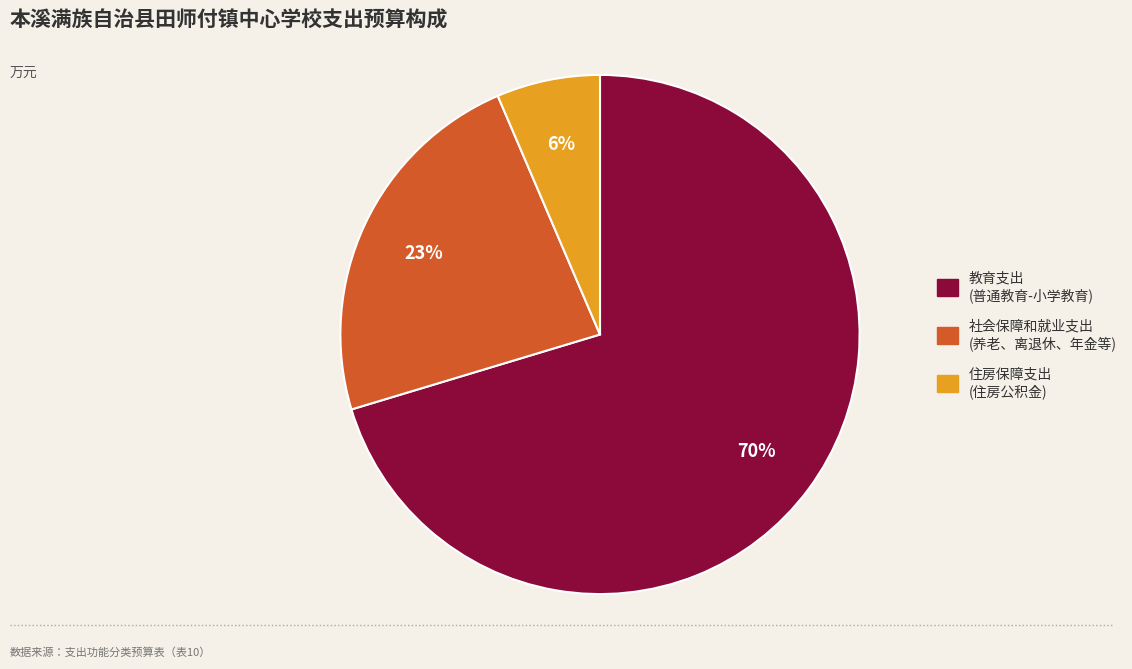

Combined, do 社会保障和就业支出 and 住房保障支出 account for over 50%?

No